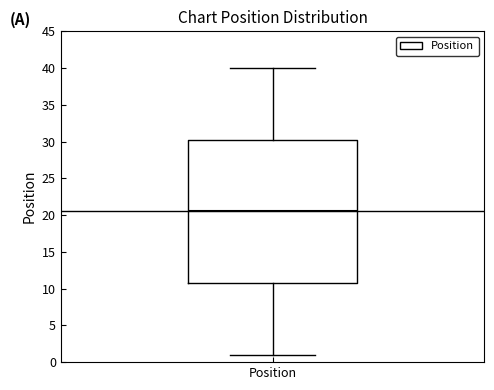

Transcribe this box plot: give where the median line is, the range the box spans, and where the two whiskers end, as read against the y-axis. The values are not printed on the chart, so give them approximately, as read against the axis.

median 20.5, box 11.0 to 30.5, whiskers 1.0 to 40.0